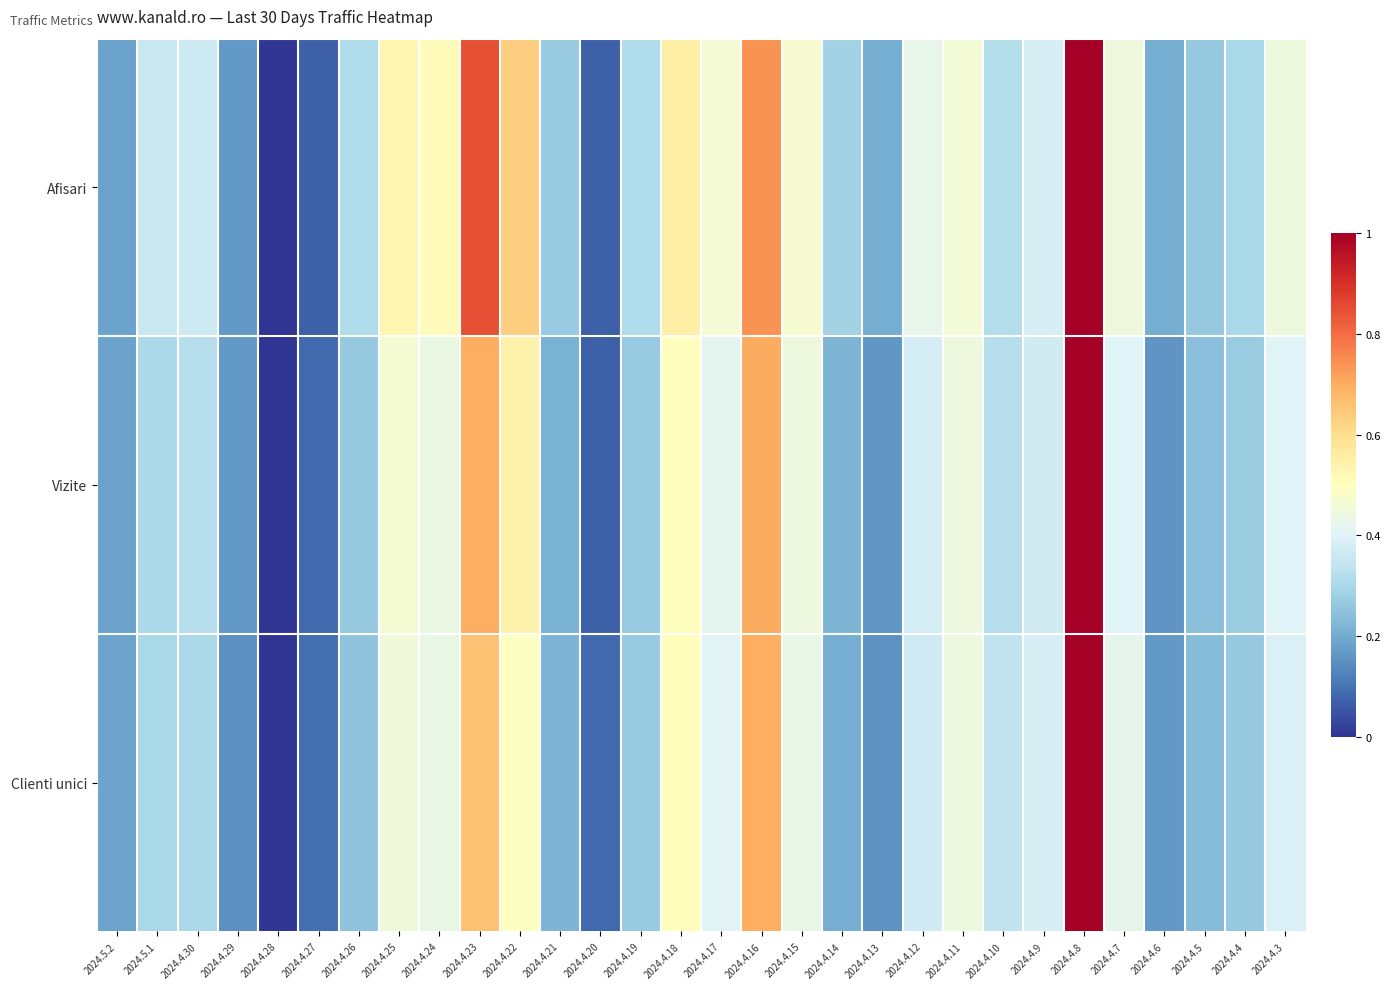

Rank the series at 2024.5.1 from highest to lowest value.

Afisari, Vizite, Clienti unici